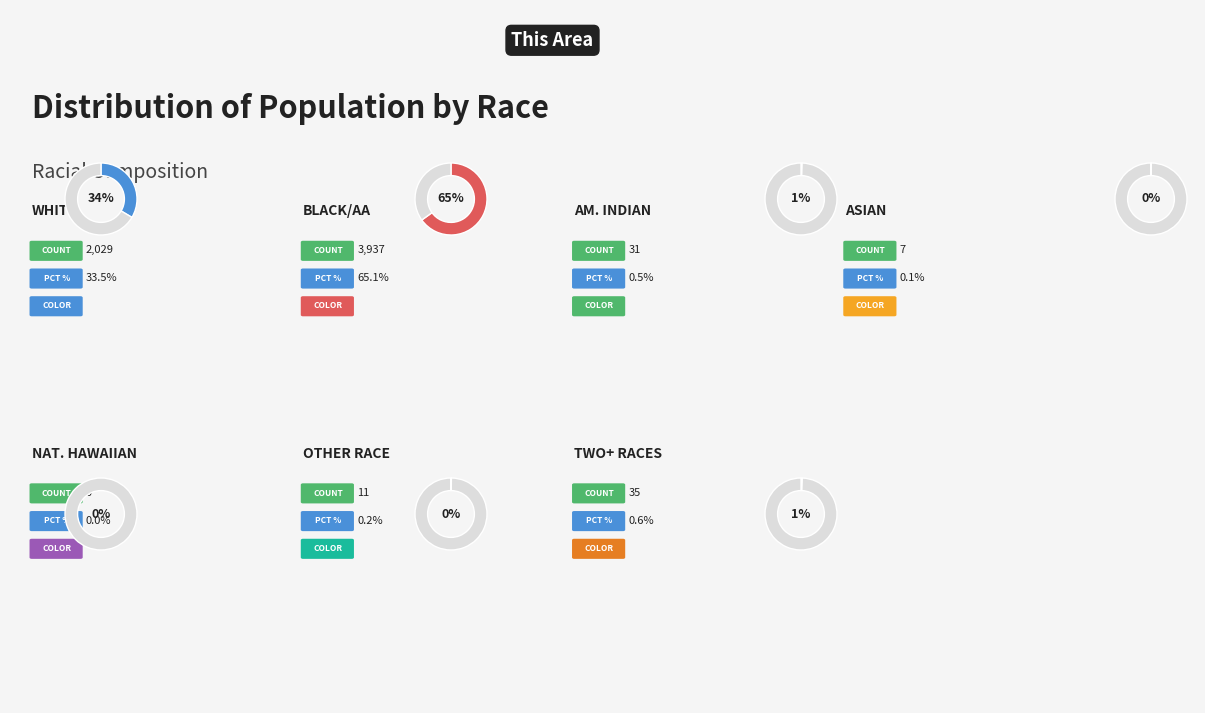

How many segments does this pie chart have?

7